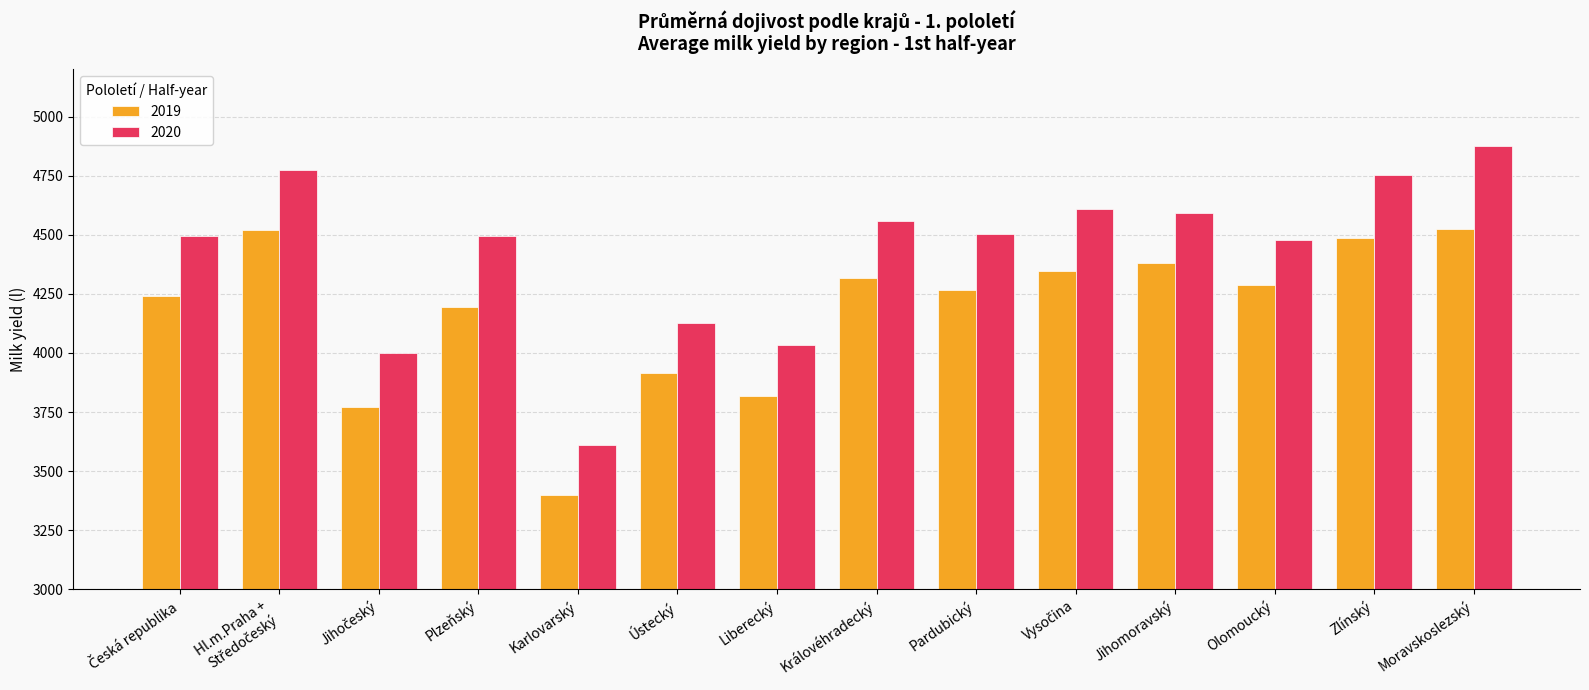

Are the bars grouped side by side (vs. stacked)?

Yes